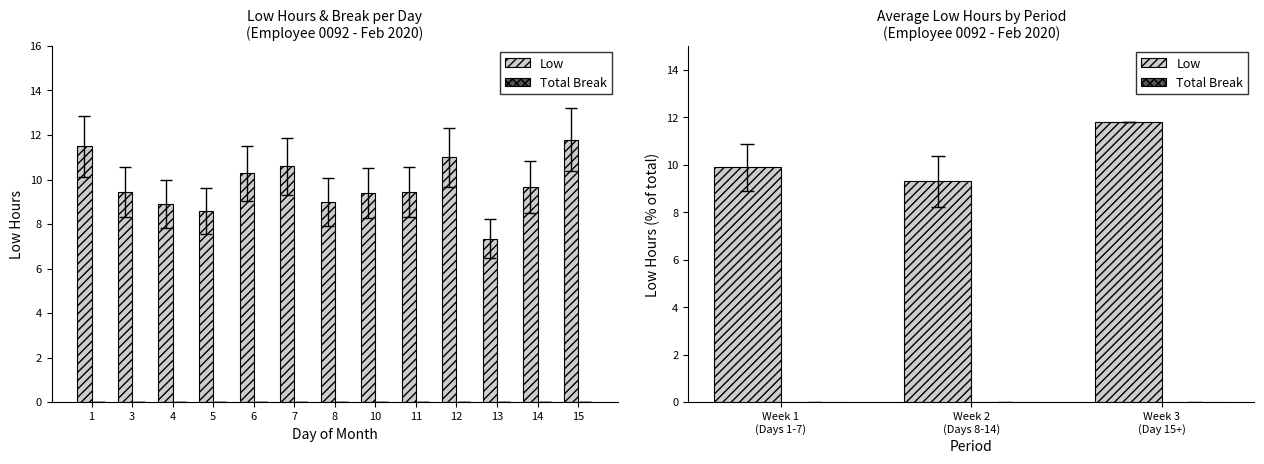

Is the value of Total Break at Week 2 (Days 8-14) greater than the value of Low at Week 1 (Days 1-7)?

No